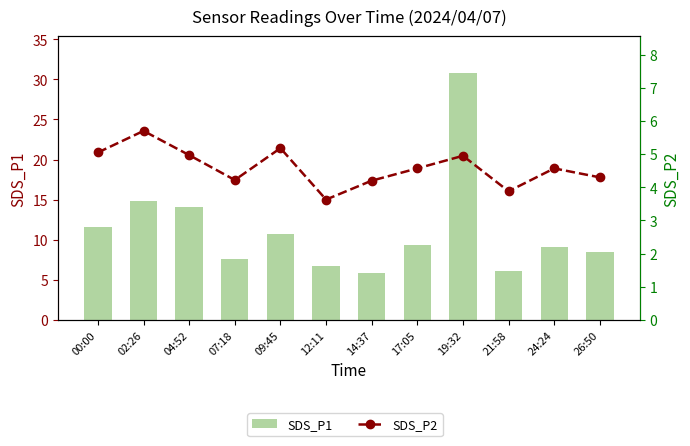

What are all the series names shown in the legend?

SDS_P1, SDS_P2